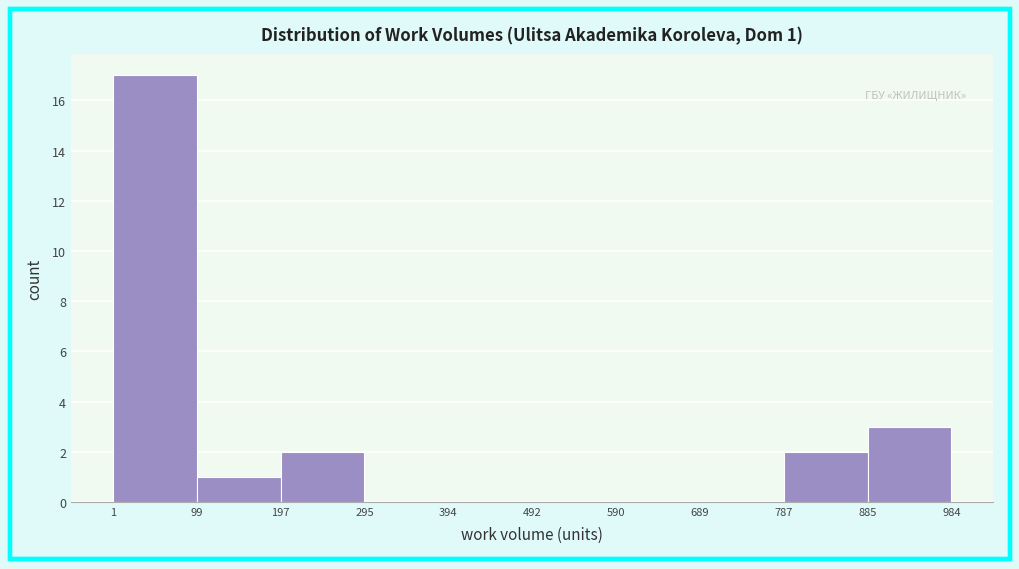

Which range on the x-axis has the tallest bar?

1 to 99